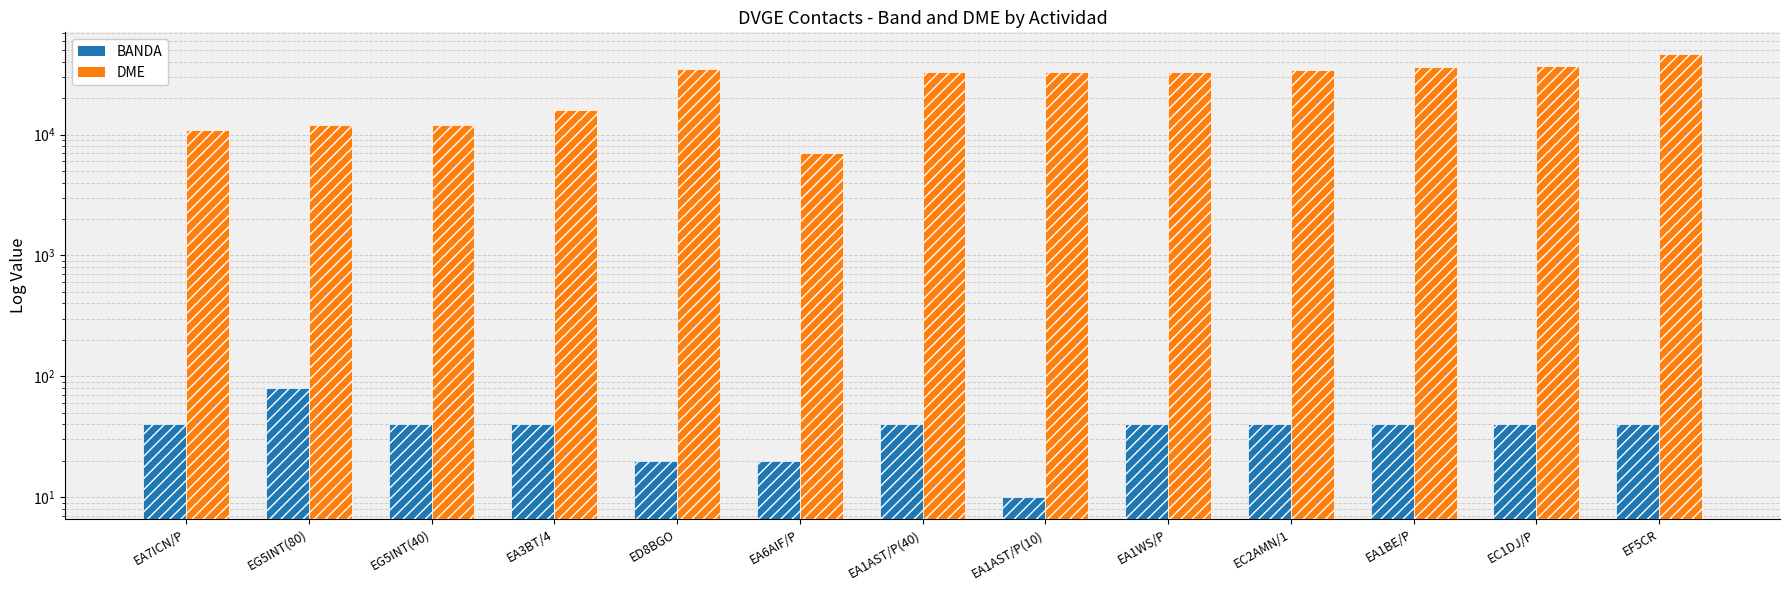

What is the total value across all series at EG5INT(40)?

12080